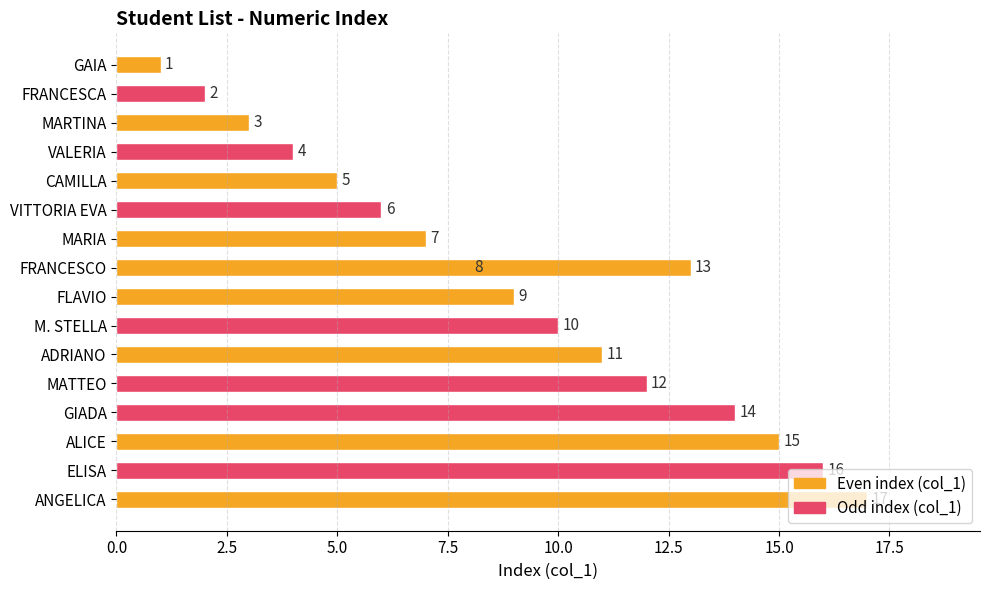

Does the chart contain stacked bars?

No